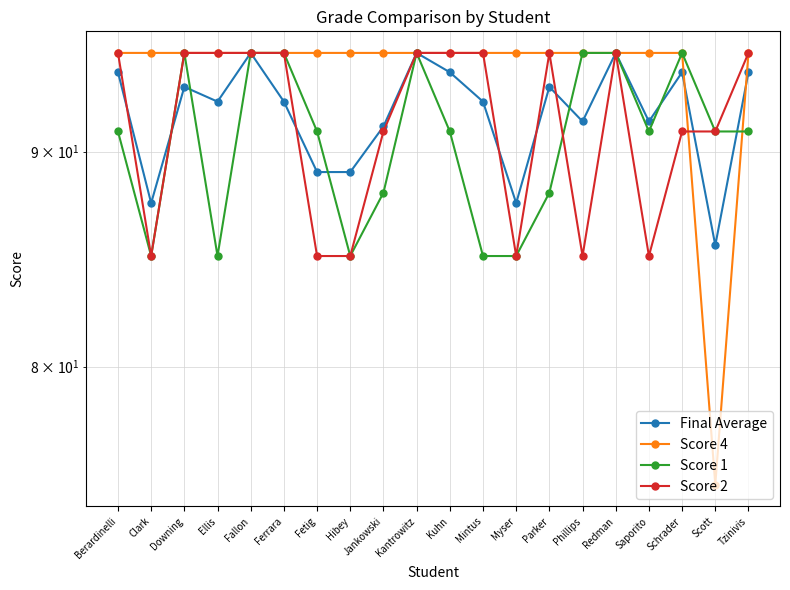

Between Ferrara and Parker, which series saw the biggest shift?

Score 1